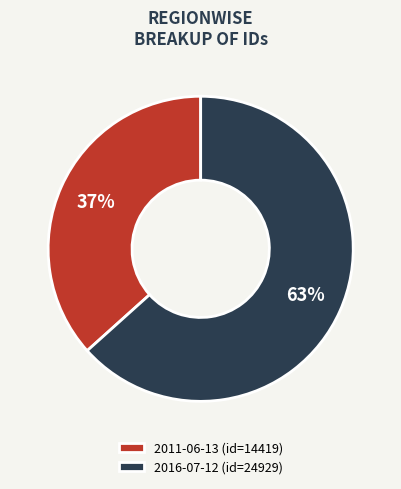

Is the sum of 2016-07-12 (id=24929) and 2011-06-13 (id=14419) greater than half?

Yes